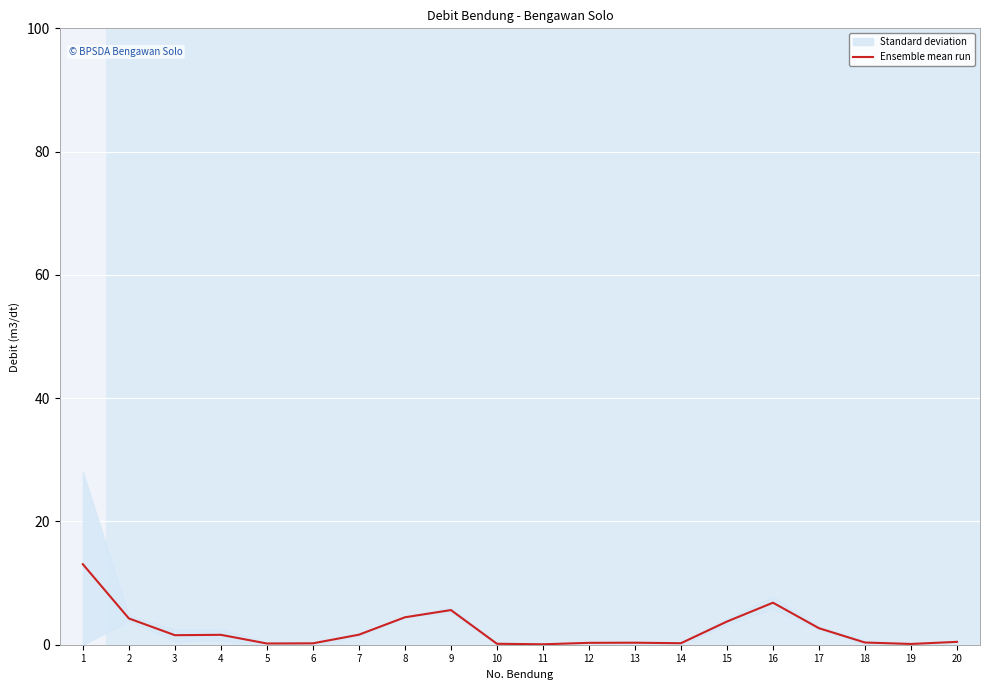

What is the difference between the values at 2 and 10?

4.1